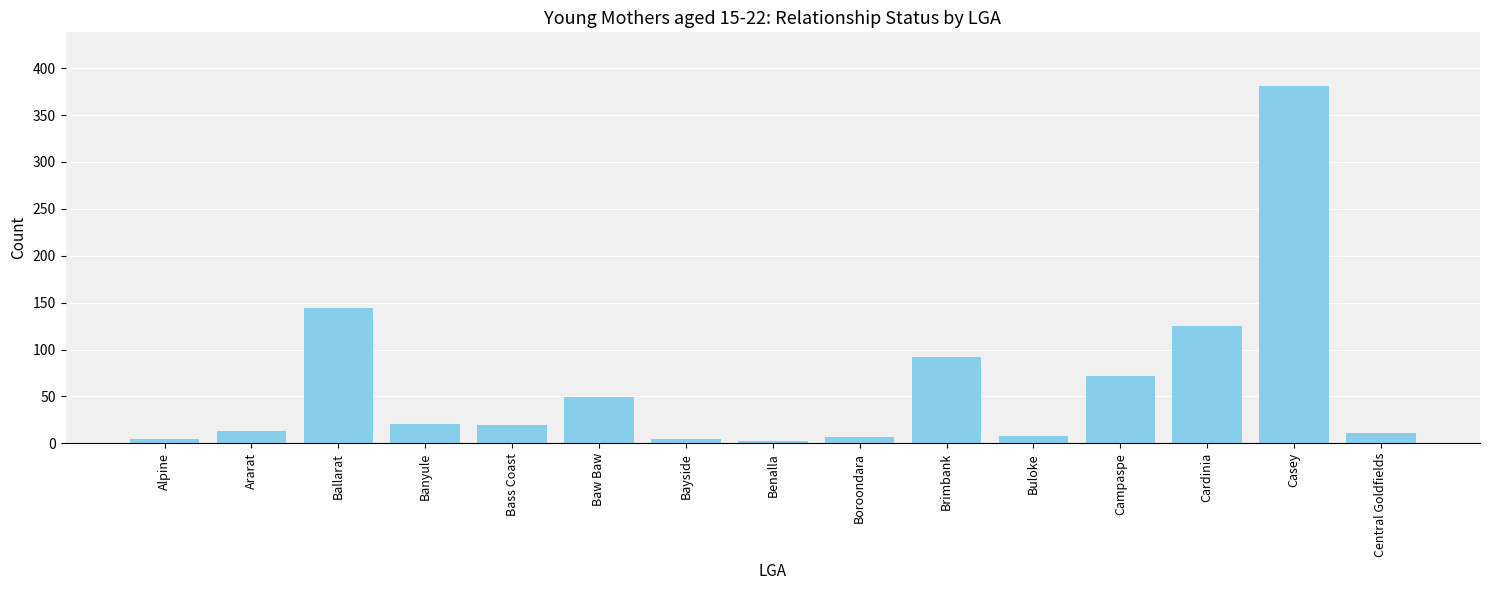

What is the change in value from Ararat to Bass Coast?

+7